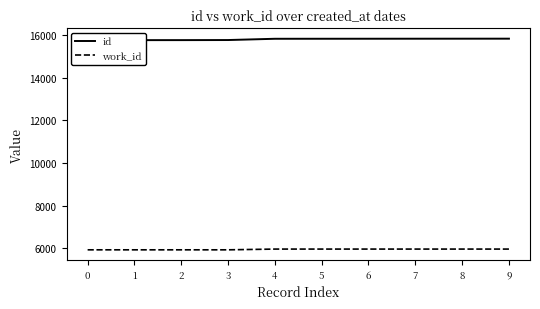

What is the approximate value of id at 8, to the nearest 10?

15820